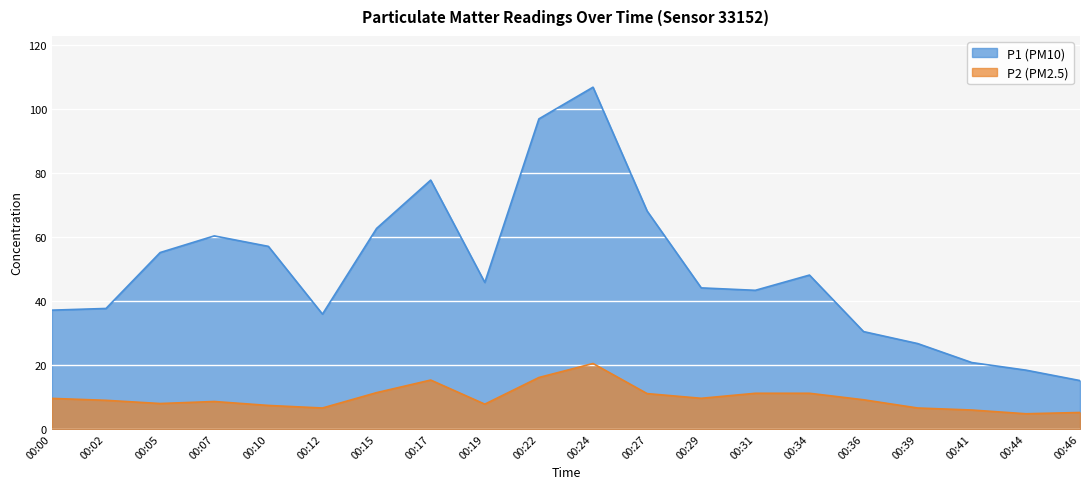

Between 00:27 and 00:31, which is larger?

00:27